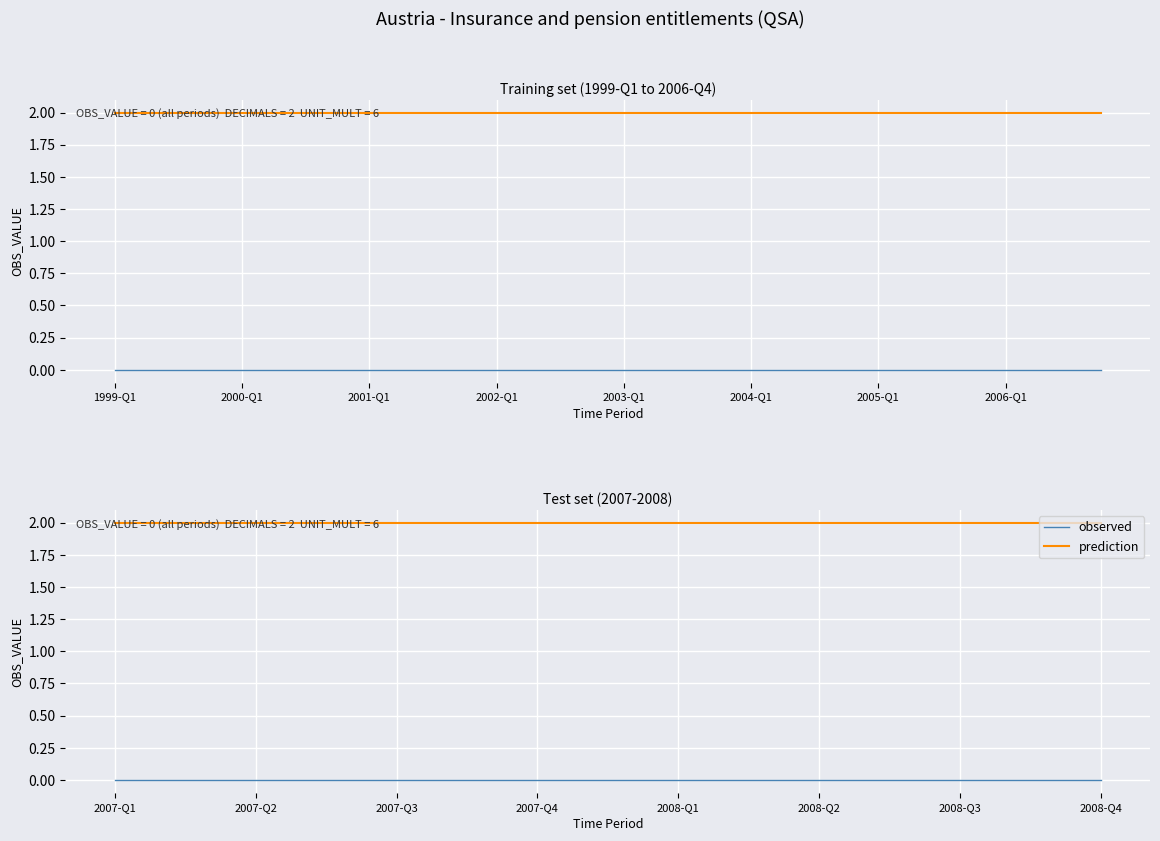

Which has a higher value, 2008-Q3 or 2008-Q2?

2008-Q3